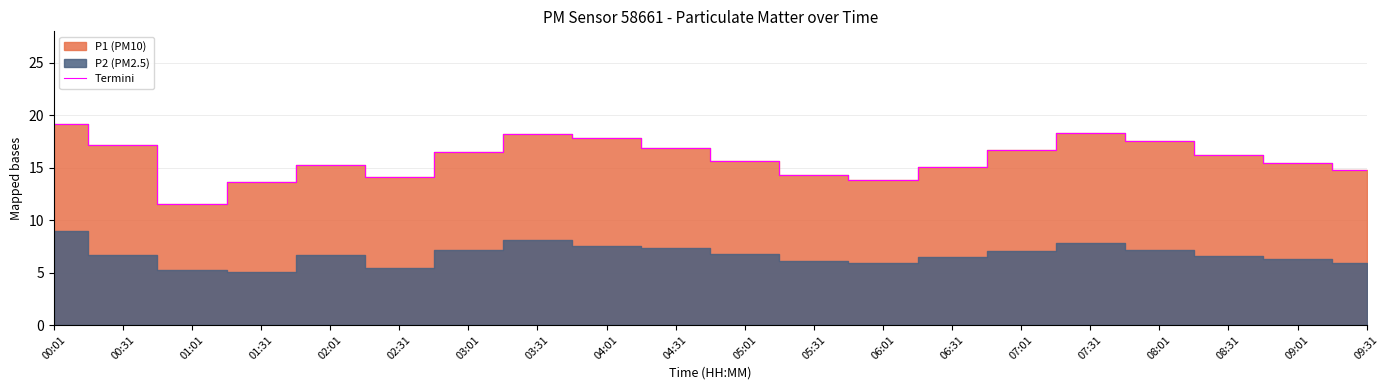

Reading left to right, transcribe all the data shown in this chart.

00:01=19.2	00:31=17.2	01:01=11.5	01:31=13.6	02:01=15.3	02:31=14.1	03:01=16.5	03:31=18.2	04:01=17.8	04:31=16.9	05:01=15.6	05:31=14.3	06:01=13.8	06:31=15.1	07:01=16.7	07:31=18.3	08:01=17.5	08:31=16.2	09:01=15.4	09:31=14.8